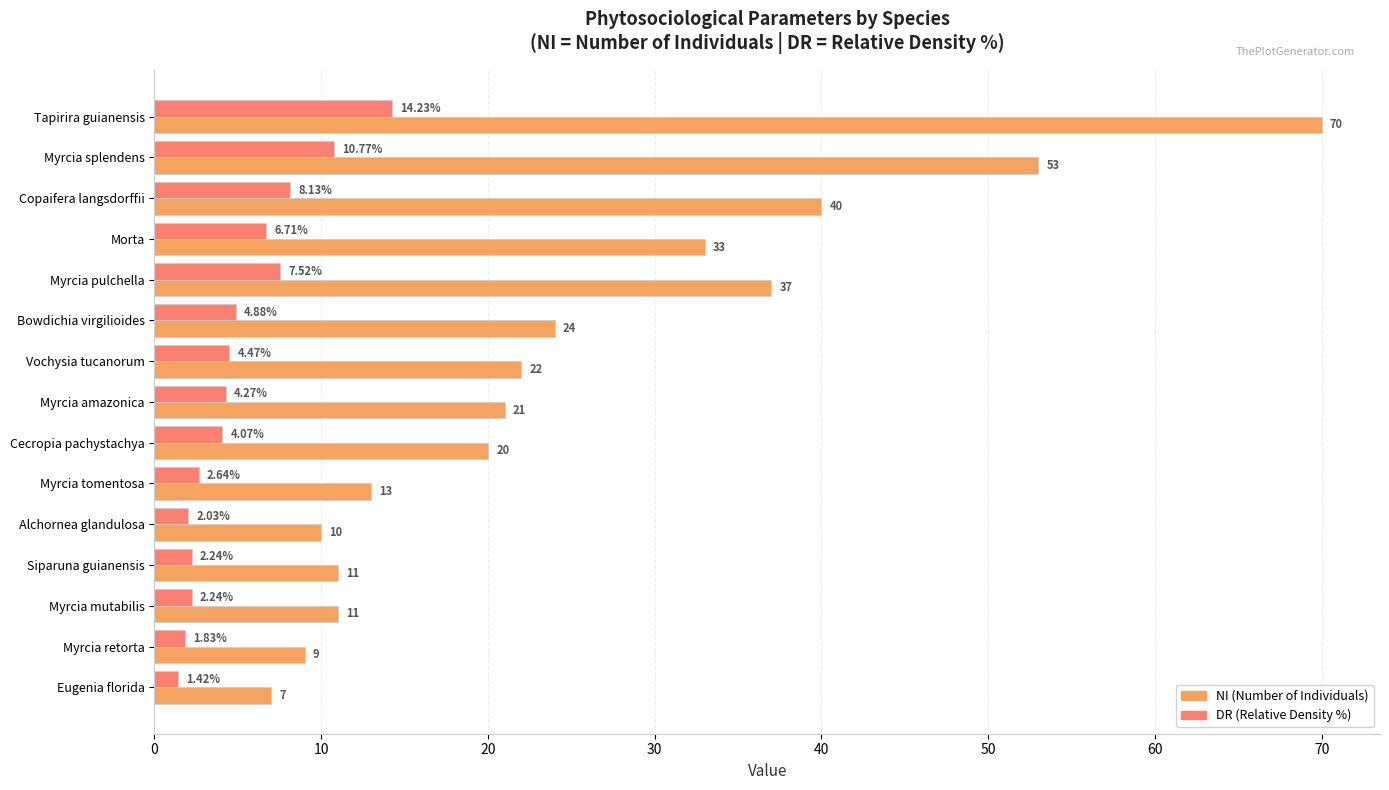

What are all the series names shown in the legend?

NI (Number of Individuals), DR (Relative Density %)